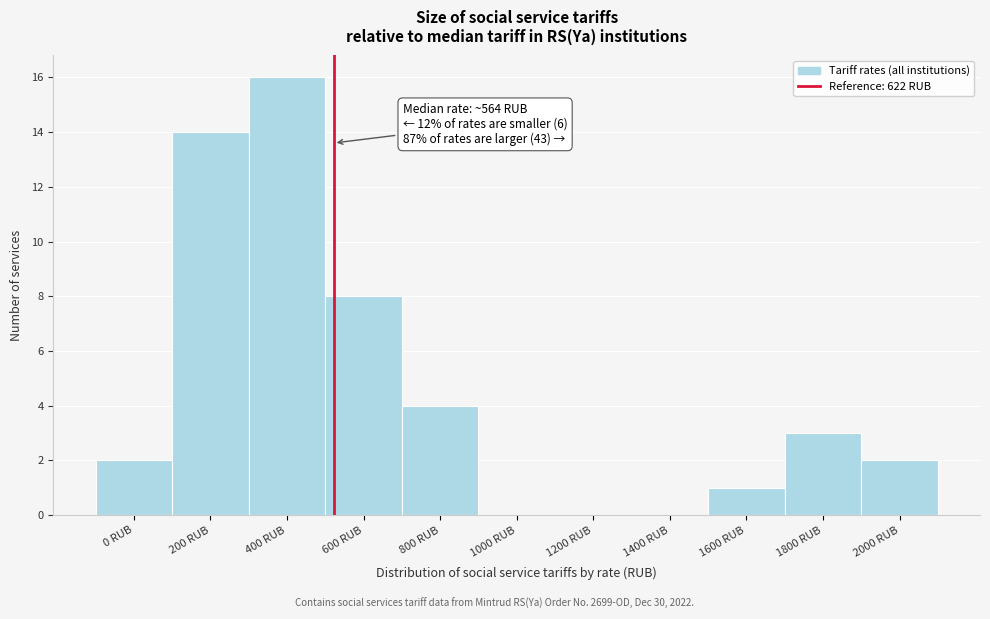

Reading left to right, list all the values displayed in this chart.

0 RUB=2	200 RUB=14	400 RUB=16	600 RUB=8	800 RUB=4	1000 RUB=0	1200 RUB=0	1400 RUB=0	1600 RUB=1	1800 RUB=3	2000 RUB=2